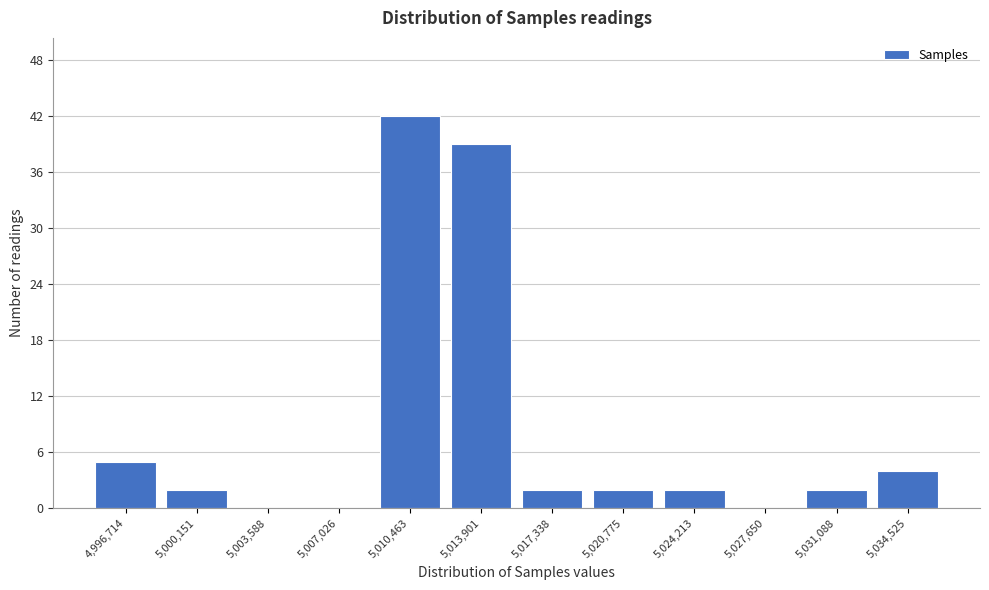

Reading right to left, transcribe all the data shown in this chart.

5,034,525=4	5,031,088=2	5,027,650=0	5,024,213=2	5,020,775=2	5,017,338=2	5,013,901=39	5,010,463=42	5,007,026=0	5,003,588=0	5,000,151=2	4,996,714=5